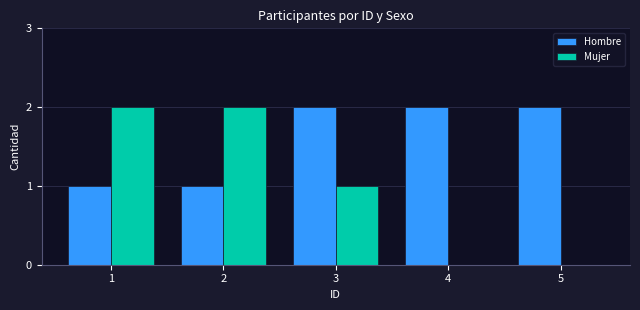

Which series has the largest total across all categories?

Hombre